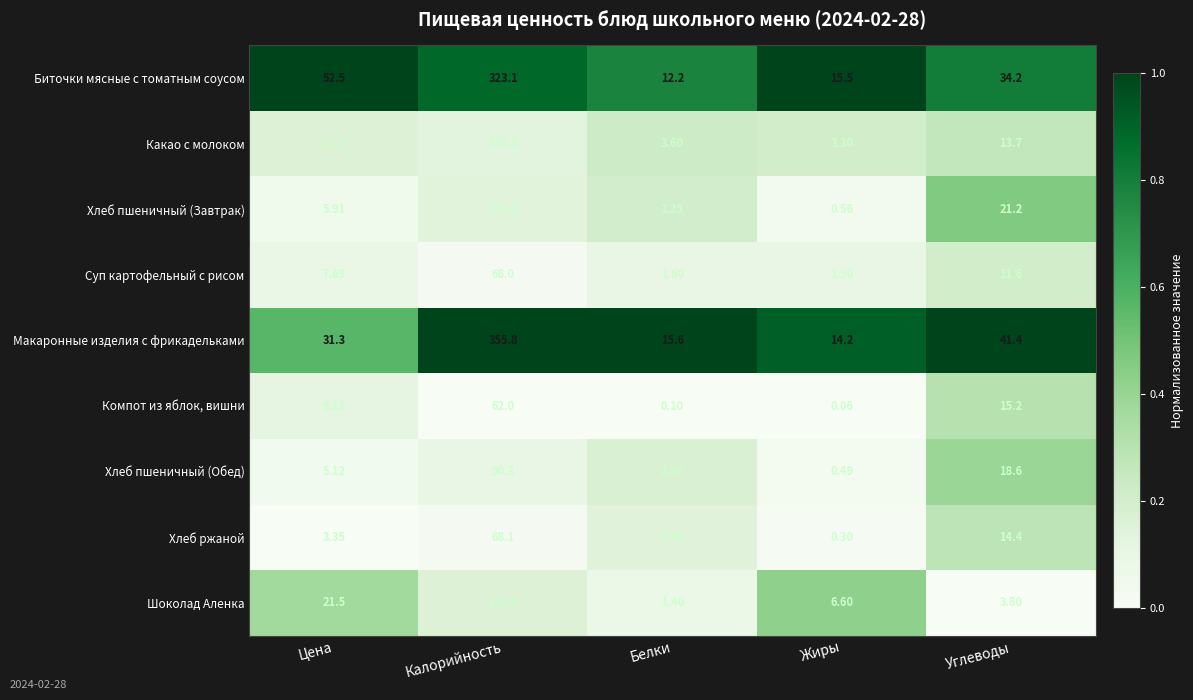

Which series changed the most between Цена and Калорийность?

Макаронные изделия с фрикадельками